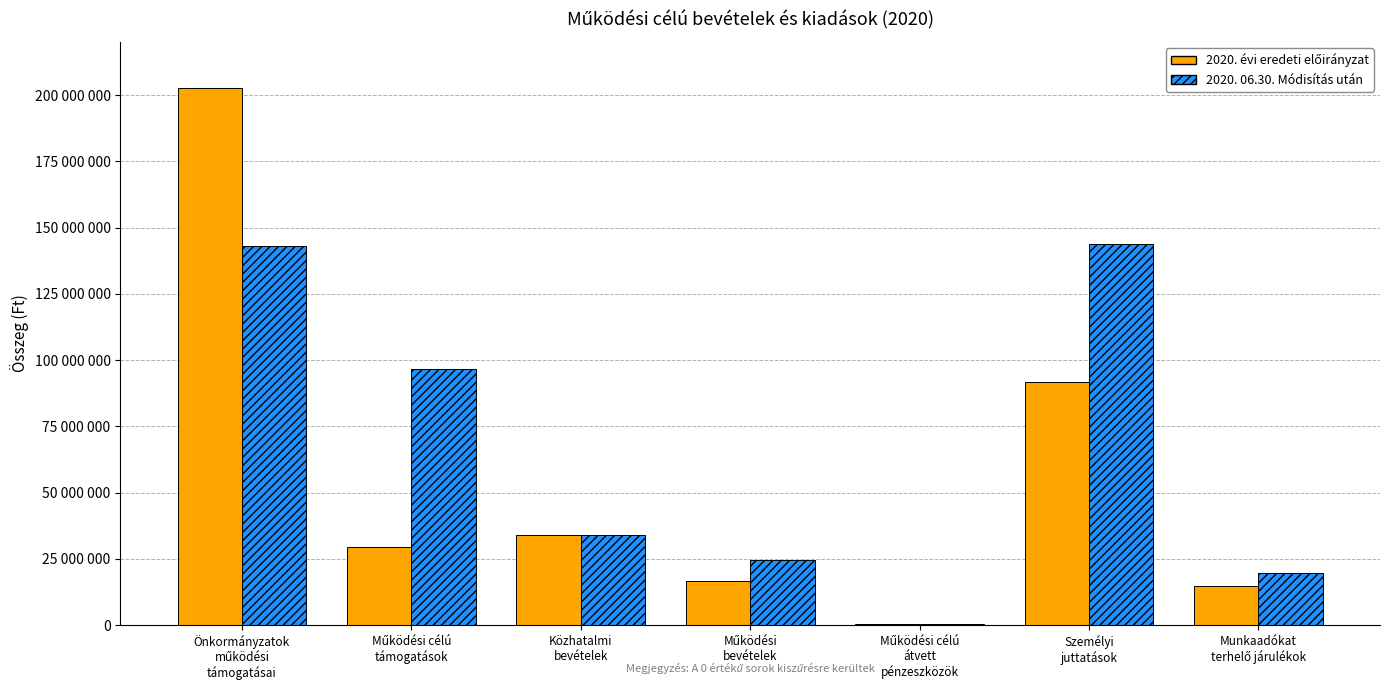

What is the minimum value shown in the chart?

280000